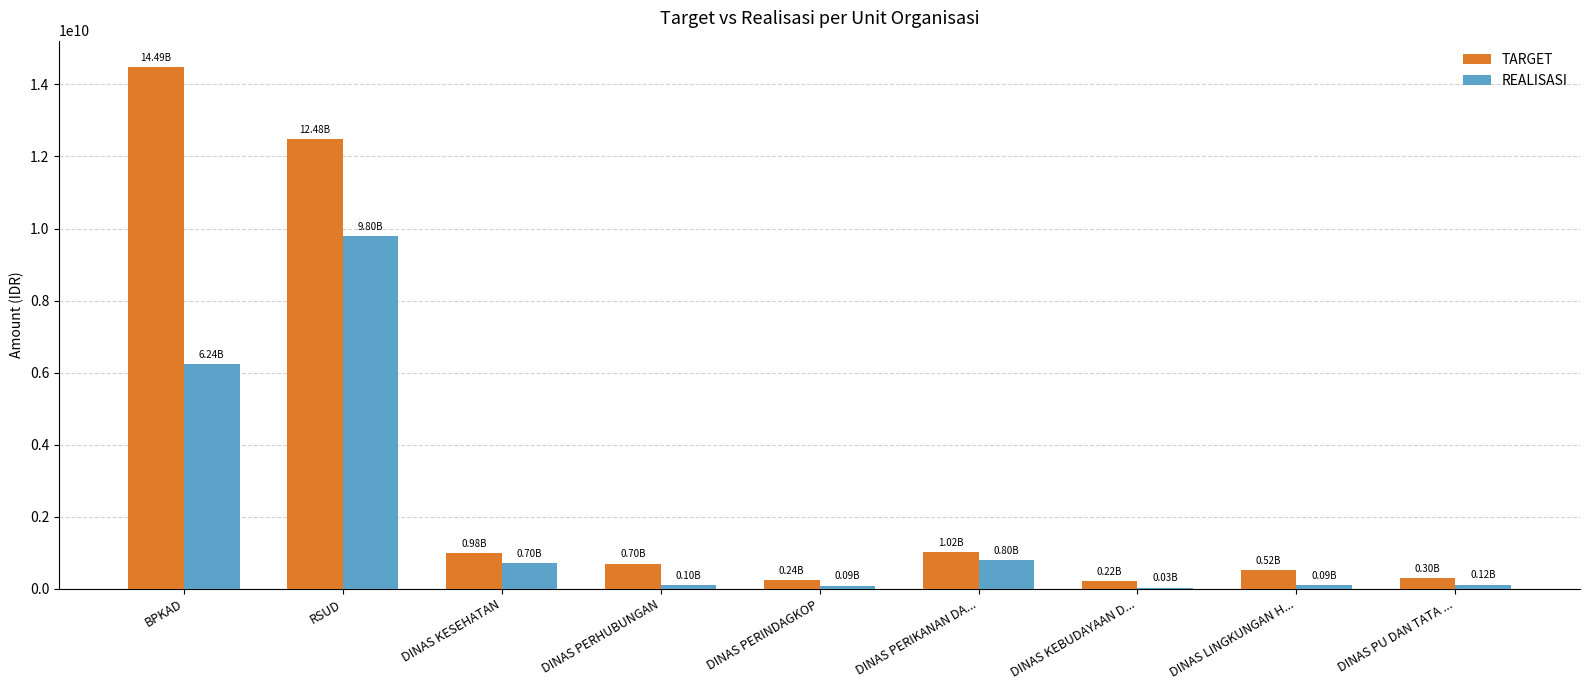

What is the total value across all series at DINAS PERIKANAN DA...?

1826952850.0